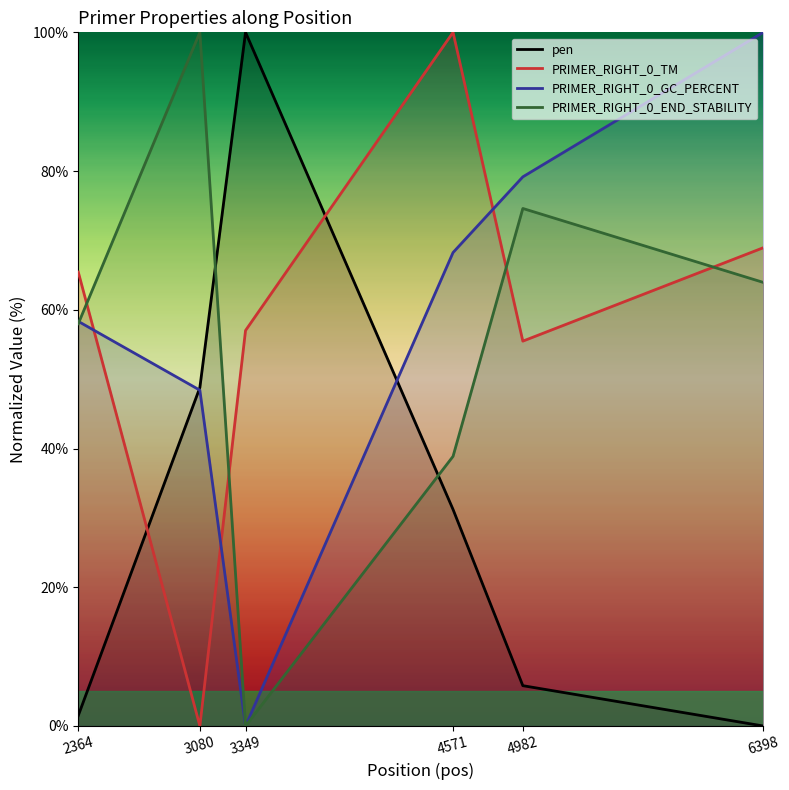

Reading left to right, transcribe all the data shown in this chart.

pen: 1.5	48.8	100.0	31.2	5.8	0.0
PRIMER_RIGHT_0_TM: 65.4	0.0	57.0	100.0	55.5	68.9
PRIMER_RIGHT_0_GC_PERCENT: 58.3	48.4	0.0	68.3	79.2	100.0
PRIMER_RIGHT_0_END_STABILITY: 58.0	100.0	0.0	38.9	74.6	63.9